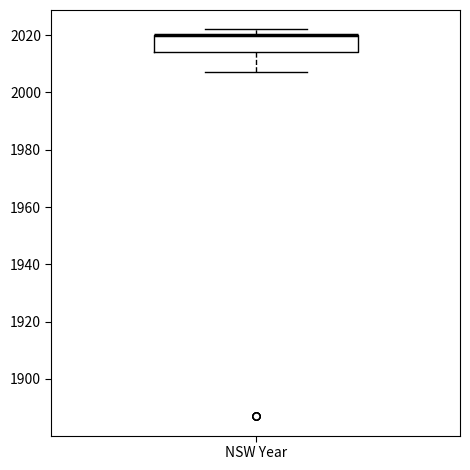

Transcribe this box plot: give where the median line is, the range the box spans, and where the two whiskers end, as read against the y-axis. The values are not printed on the chart, so give them approximately, as read against the axis.

median 2020 (drawn on the box's upper edge), box 2014 to 2020, whiskers 2008 to 2022